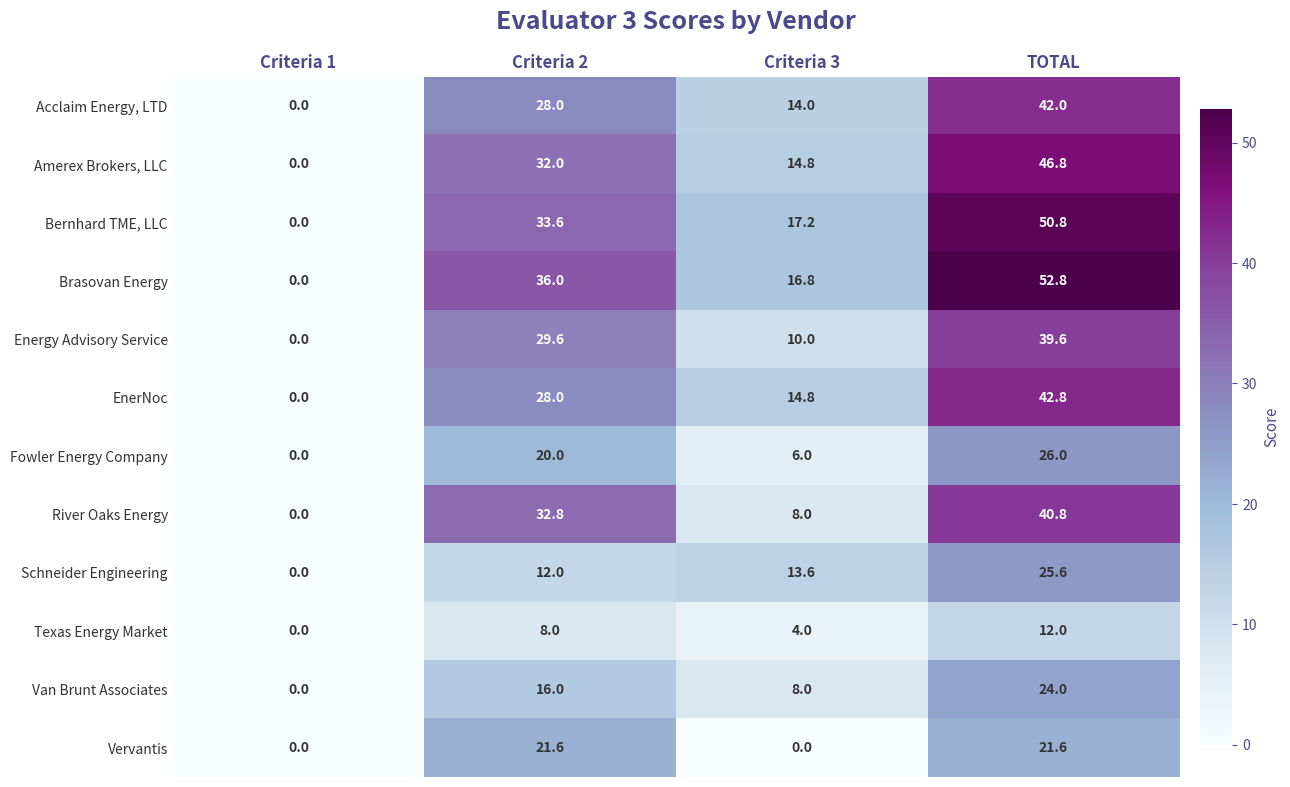

What is the maximum value shown in the chart?

52.8